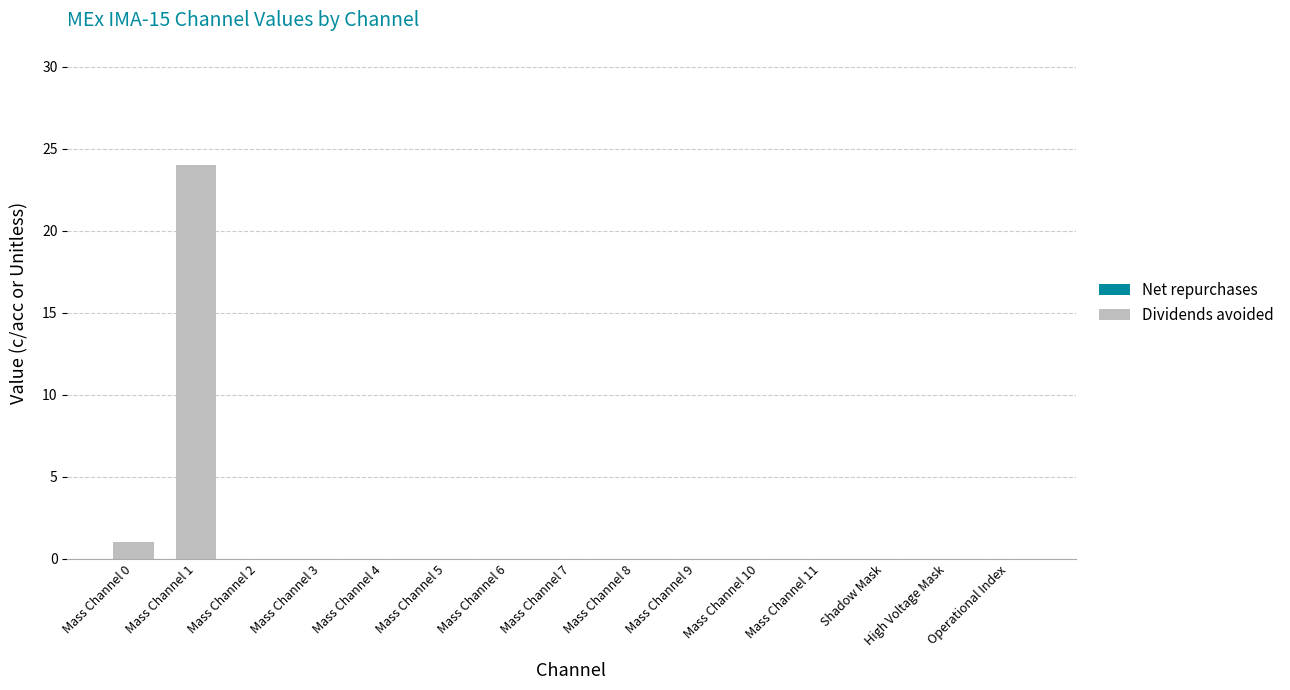

Does the chart contain stacked bars?

No